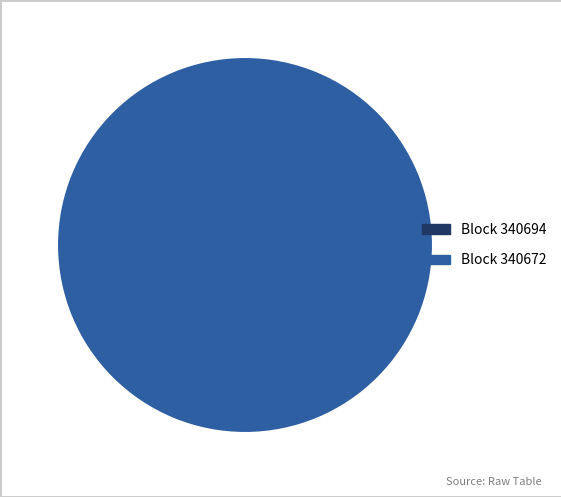

What is the change in value from 340694 to 340672?

+53039